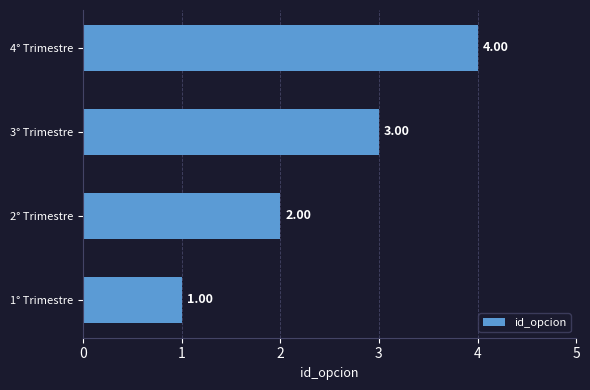

What is the sum of all values?

10